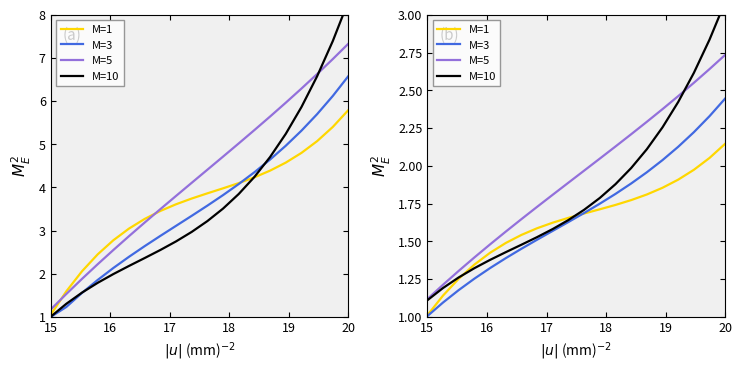

List the series in order of their peak value, highest first.

M=10, M=5, M=3, M=1